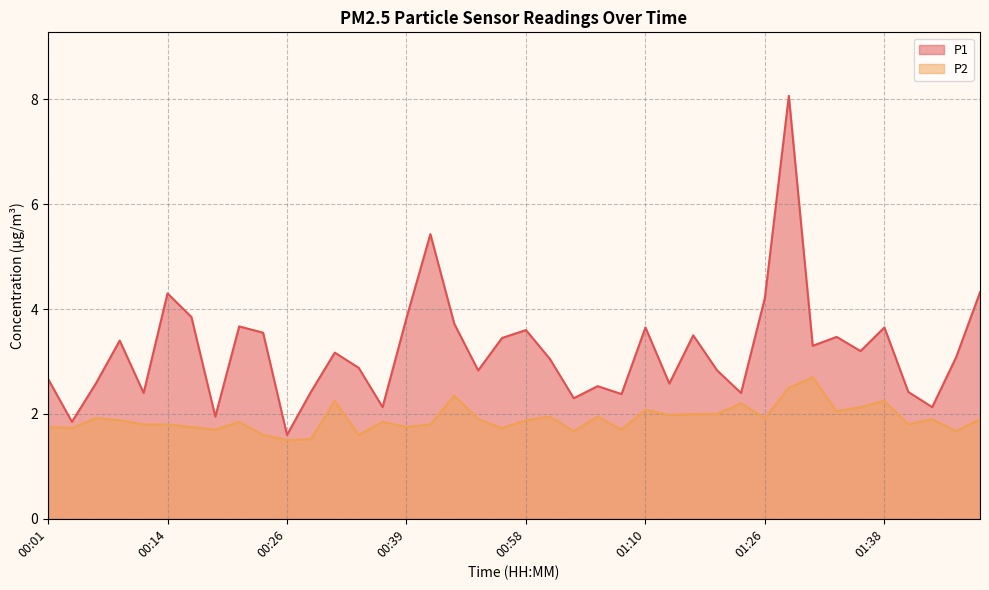

What is the sum of all P1 values?

128.4